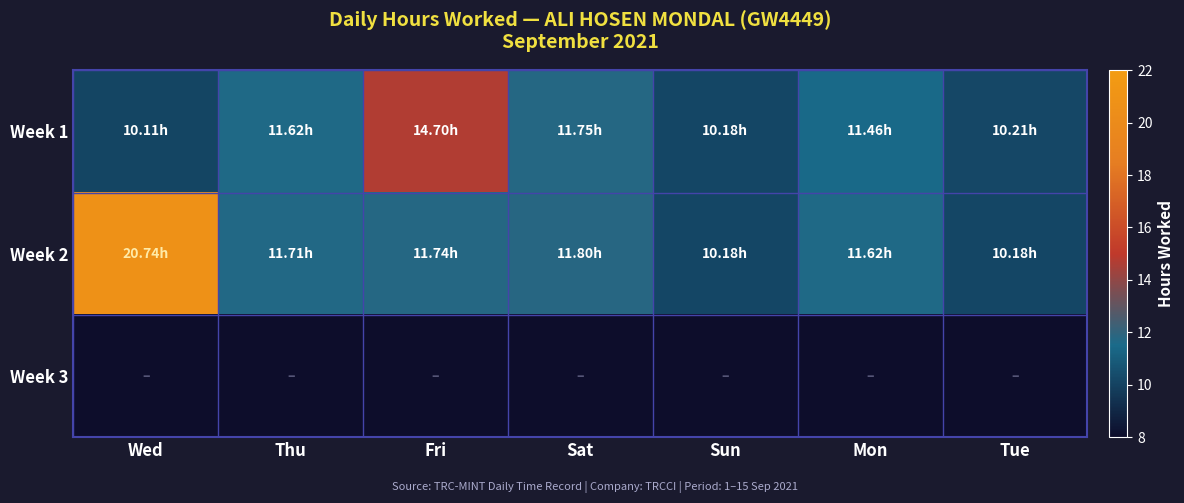

Reading left to right, extract all data points from this chart.

Week 1: Wed=10.1	Thu=11.6	Fri=14.7	Sat=11.8	Sun=10.2	Mon=11.5	Tue=10.2
Week 2: Wed=20.7	Thu=11.7	Fri=11.7	Sat=11.8	Sun=10.2	Mon=11.6	Tue=10.2
Week 3: Wed=0.0	Thu=0.0	Fri=0.0	Sat=0.0	Sun=0.0	Mon=0.0	Tue=0.0